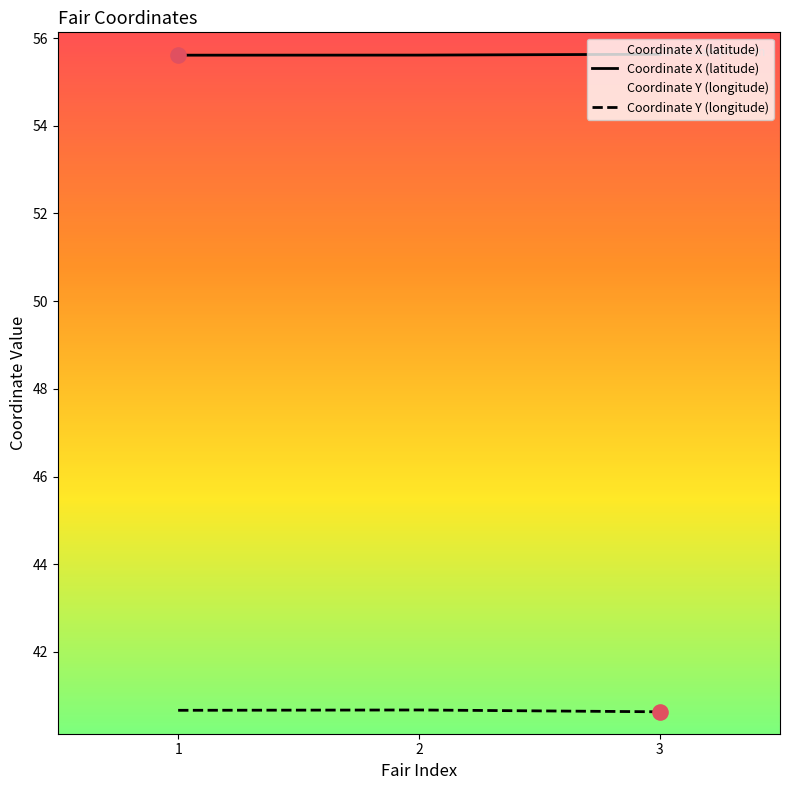

Is the value of Coordinate Y (longitude) at 3 greater than the value of Coordinate X (latitude) at 2?

No